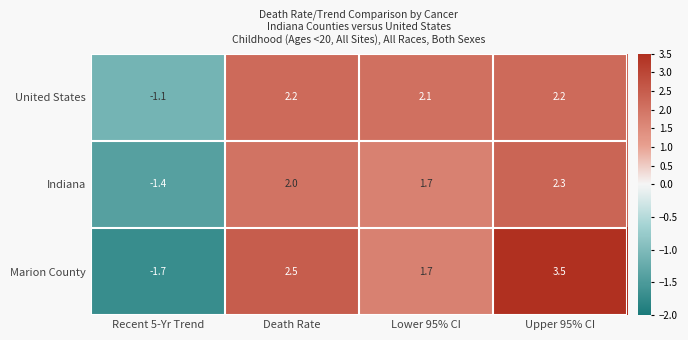

Rank the series at Upper 95% CI from lowest to highest value.

United States, Indiana, Marion County